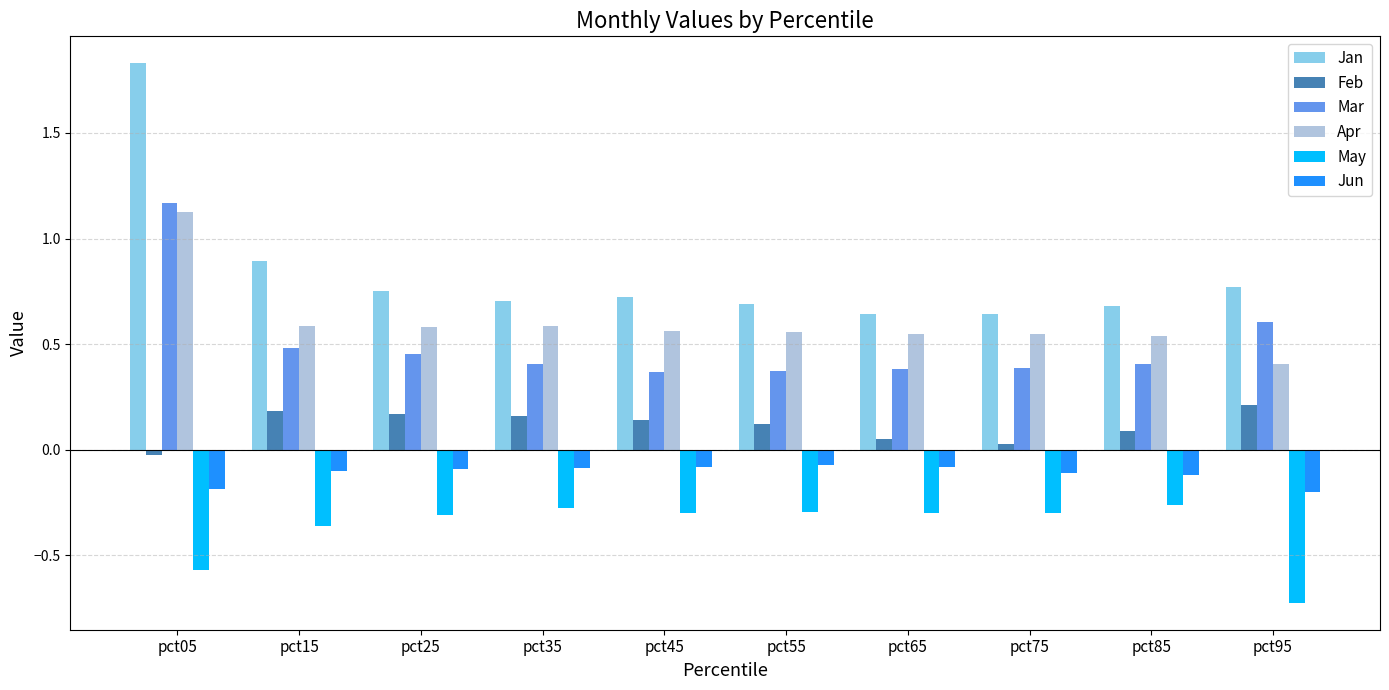

What is the sum of all Feb values?

1.1